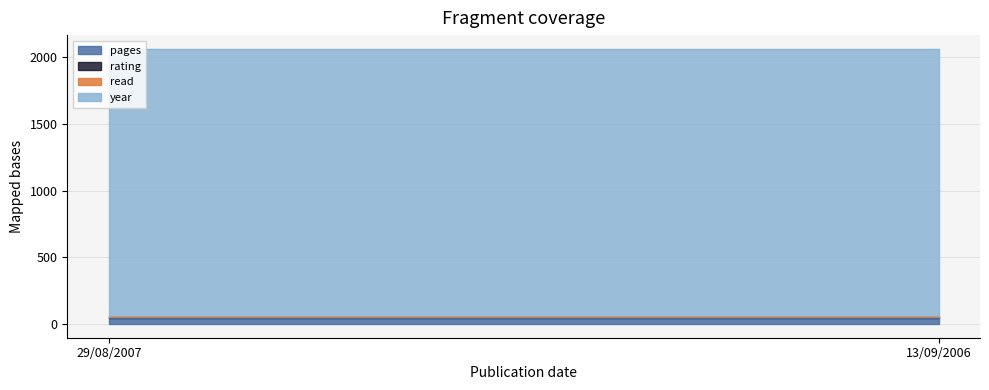

At which category is the sum across all series the highest?

29/08/2007